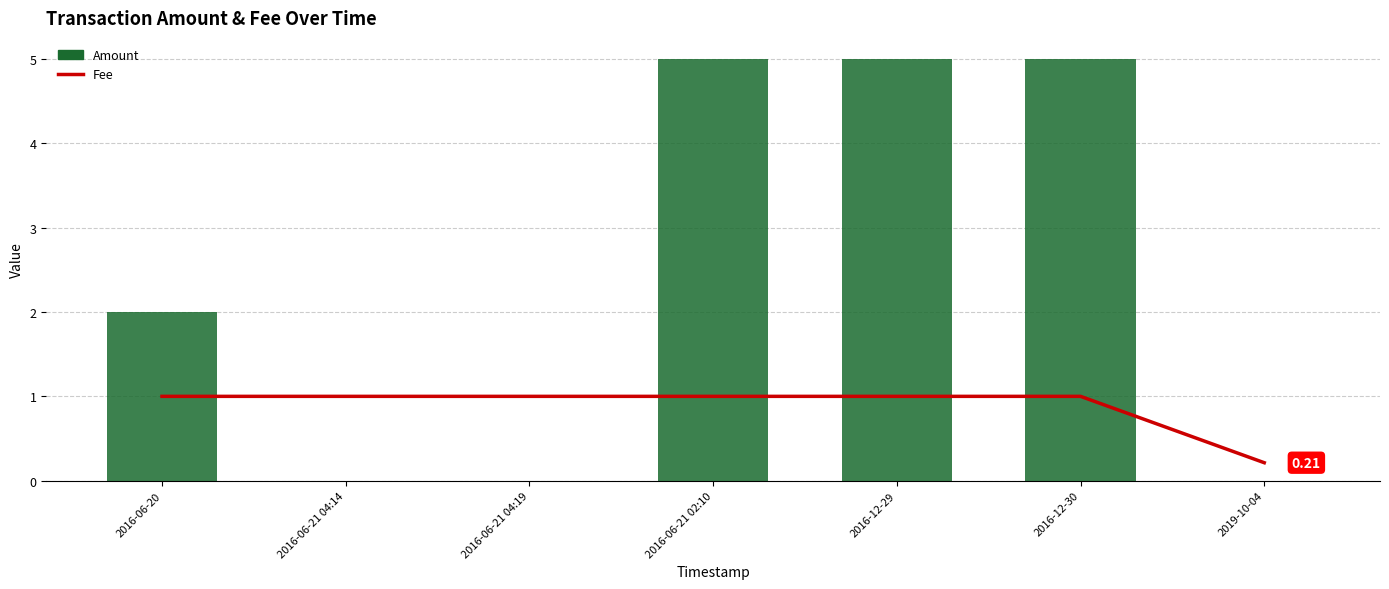

What are all the series names shown in the legend?

Fee, Amount